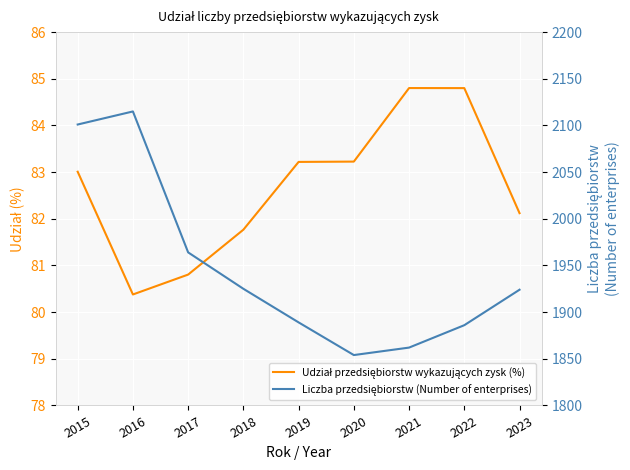

True or false: Udział przedsiębiorstw wykazujących zysk (%) and Liczba przedsiębiorstw (Number of enterprises) cross at least once.

False